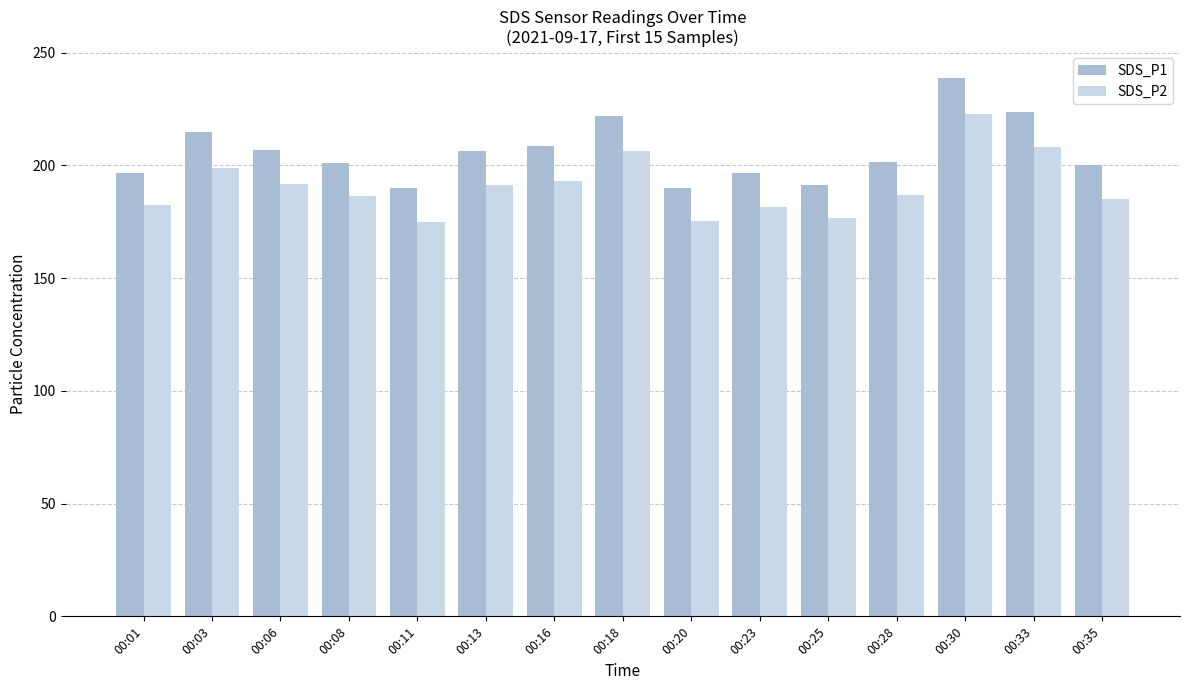

What is the maximum value for SDS_P1?

238.7